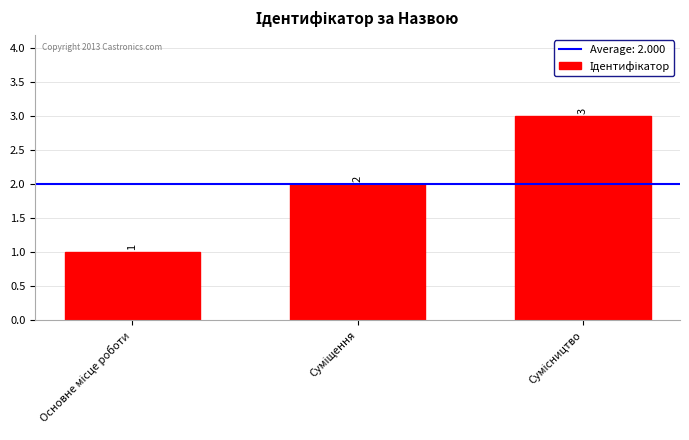

Count the values in the range 1 to 3.

3